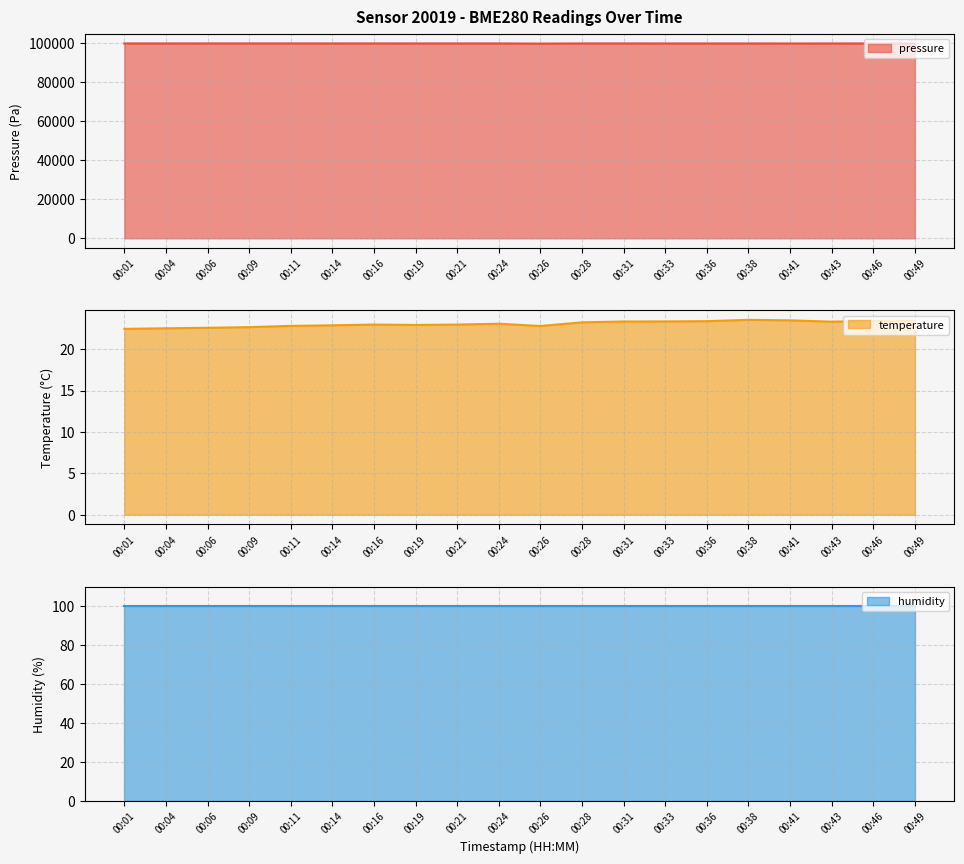

What is the highest value of the pressure series?

99795.3